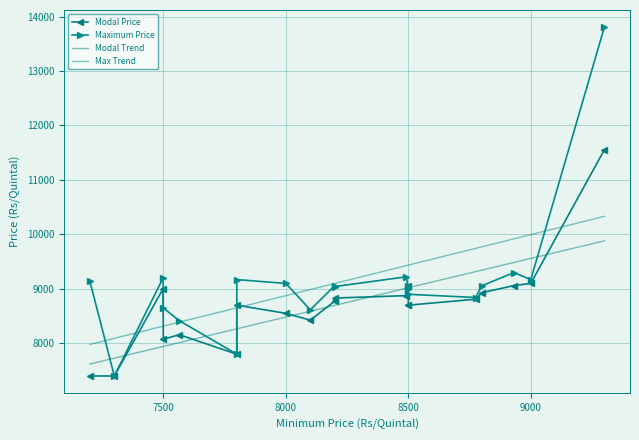

What is the difference between the Maximum Price values at 8500 and 7500?

350.0